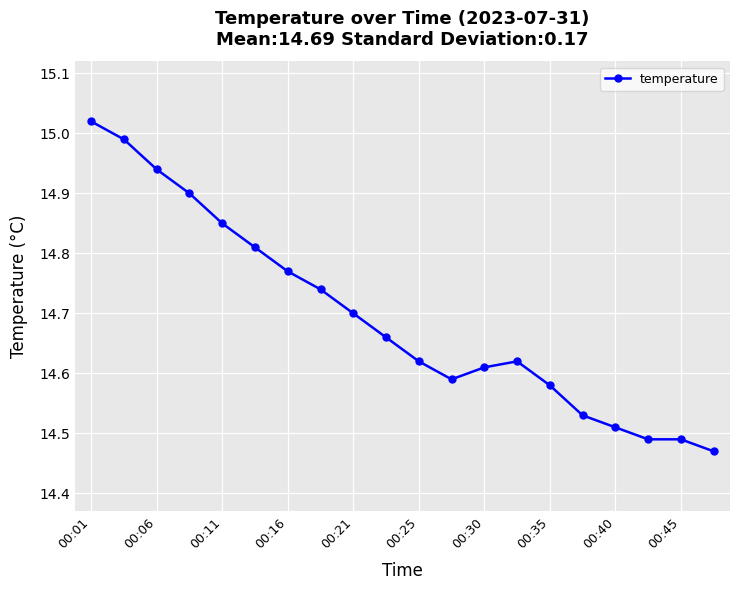

What is the difference between the second highest and minimum values?

0.5